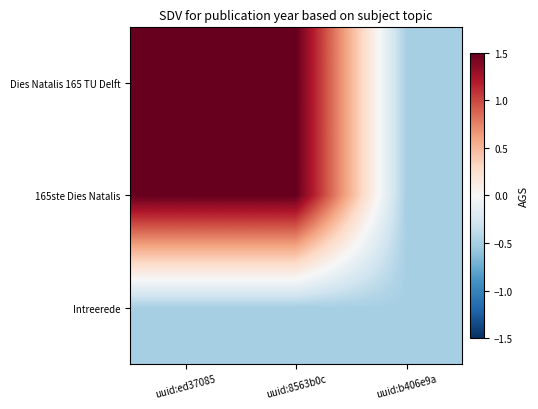

At uuid:ed37085, list the series in order from smallest to largest.

Intreerede, Dies Natalis 165 TU Delft, 165ste Dies Natalis